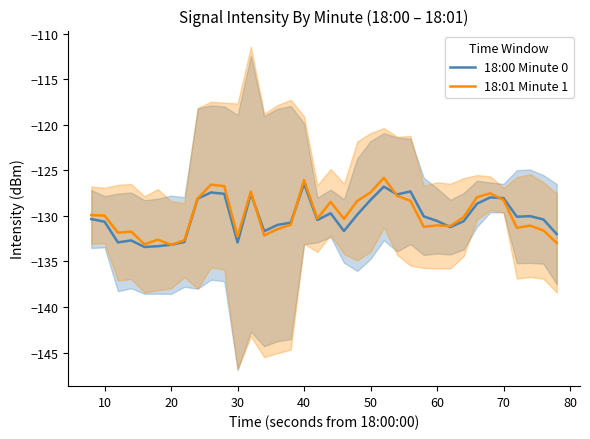

Which series ends up on top after the final intersection of 18:00 Minute 0 and 18:01 Minute 1?

18:00 Minute 0